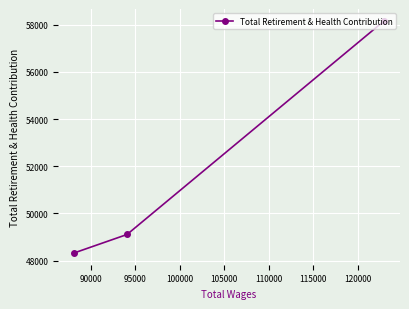

How many lines are shown in the chart?

1